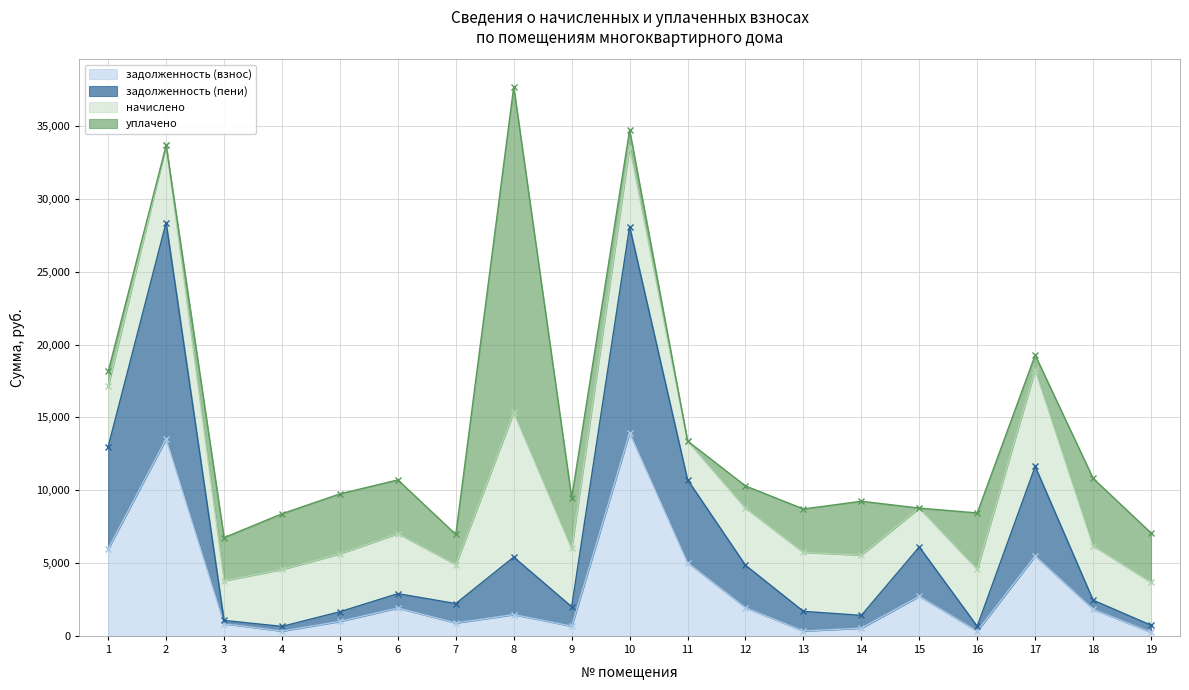

How many categories are shown in the chart?

19